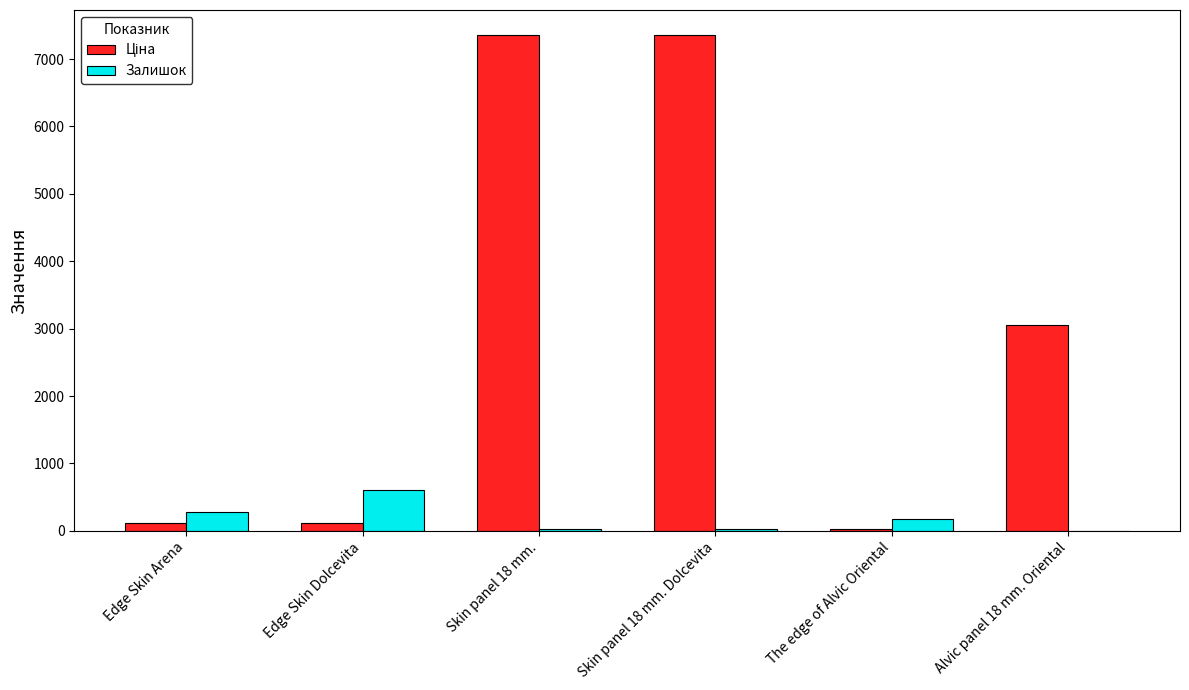

What is the sum of all Залишок values?

1095.7